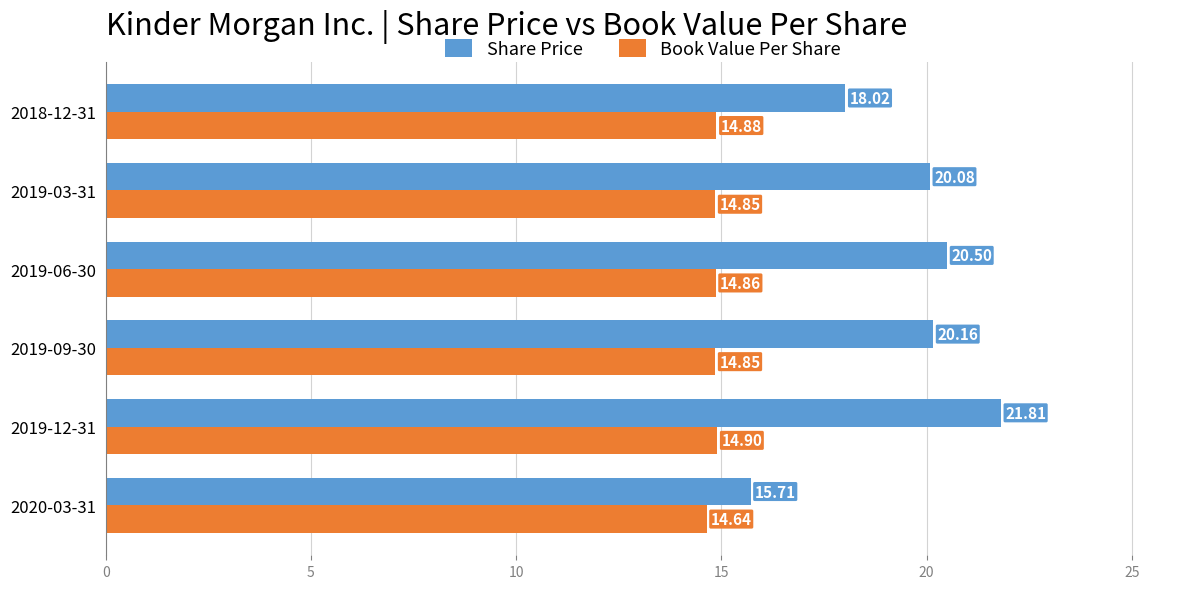

Is the value of Share Price at 2019-06-30 greater than the value of Book Value Per Share at 2019-03-31?

Yes